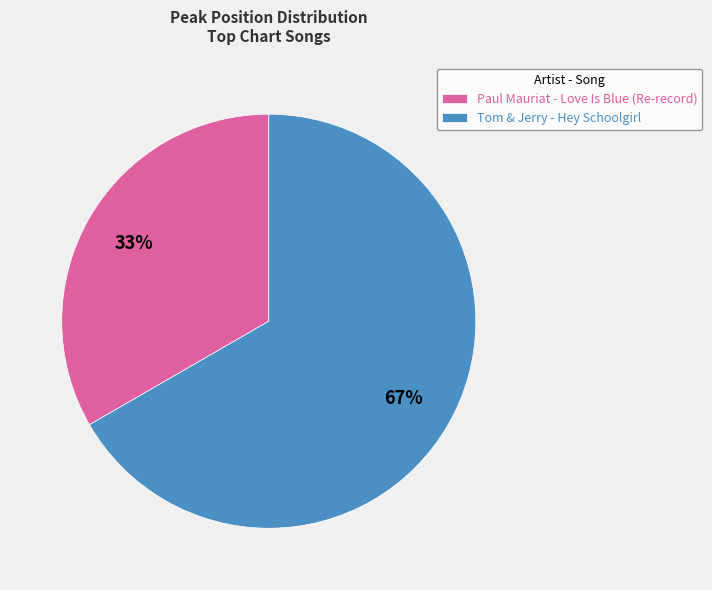

Does any single category account for the majority?

Yes